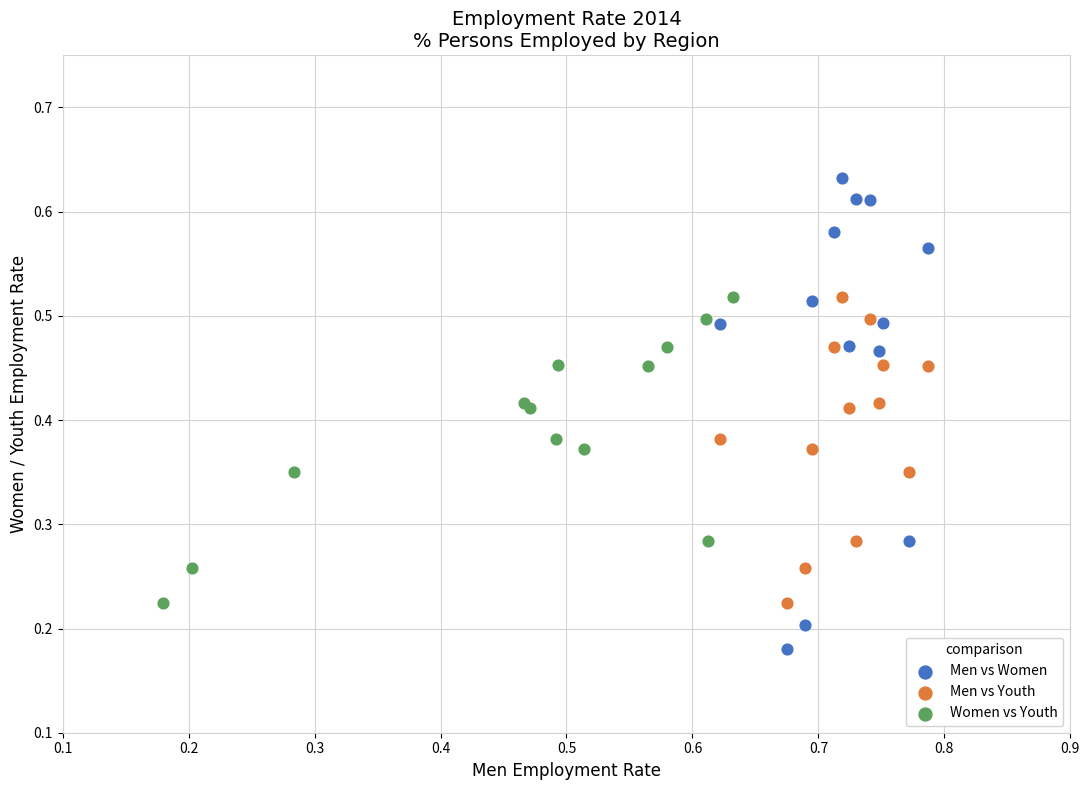

Which series reaches the maximum Y coordinate?

Men vs Women